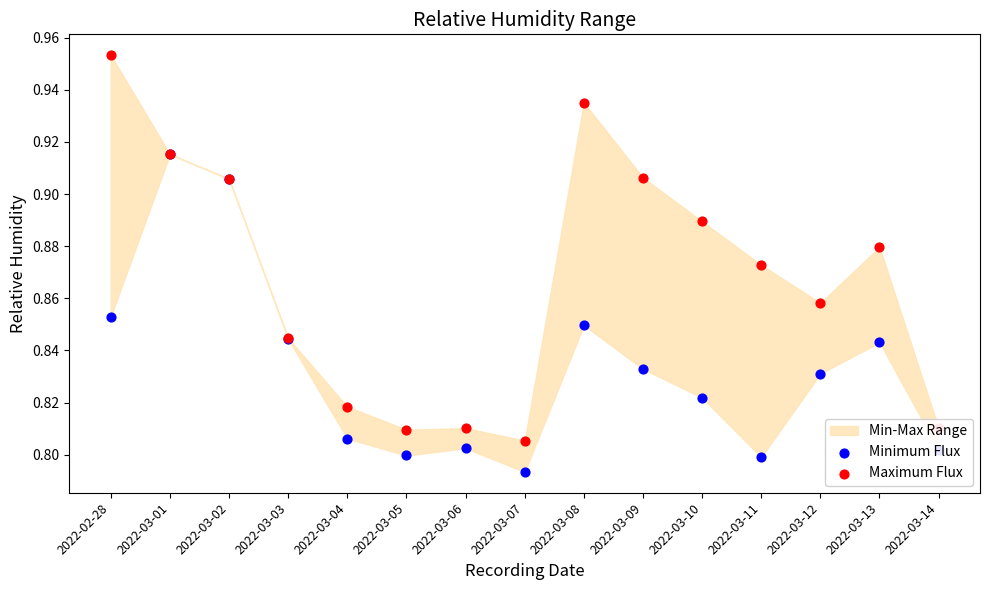

Which series contains the lowest Y value?

Minimum Flux